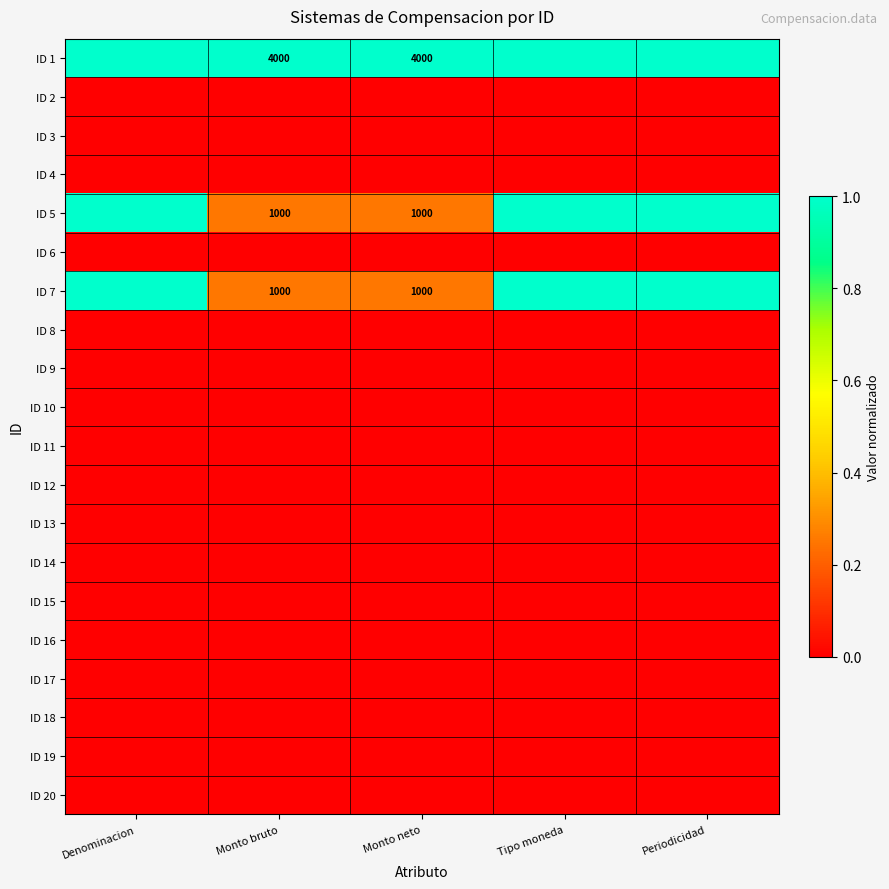

Is it true that ID 5 equals 487 at Monto bruto?

False